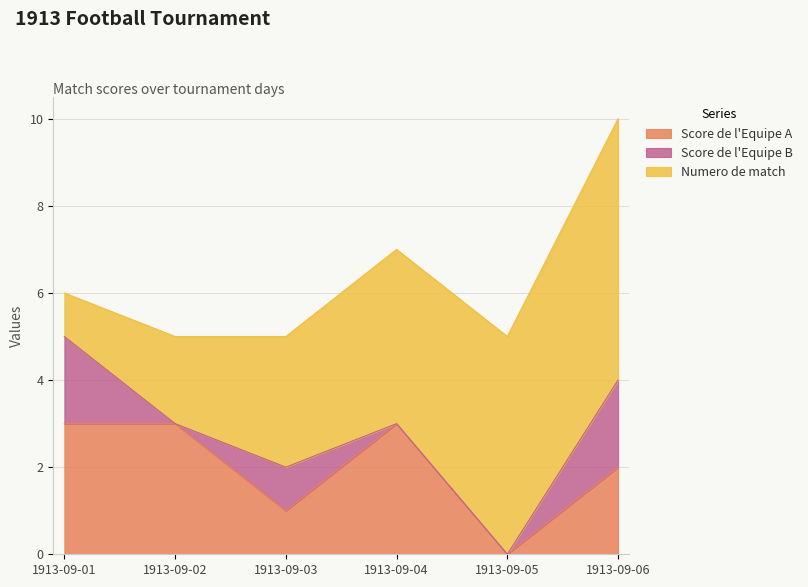

What is the maximum value for Numero de match?

6